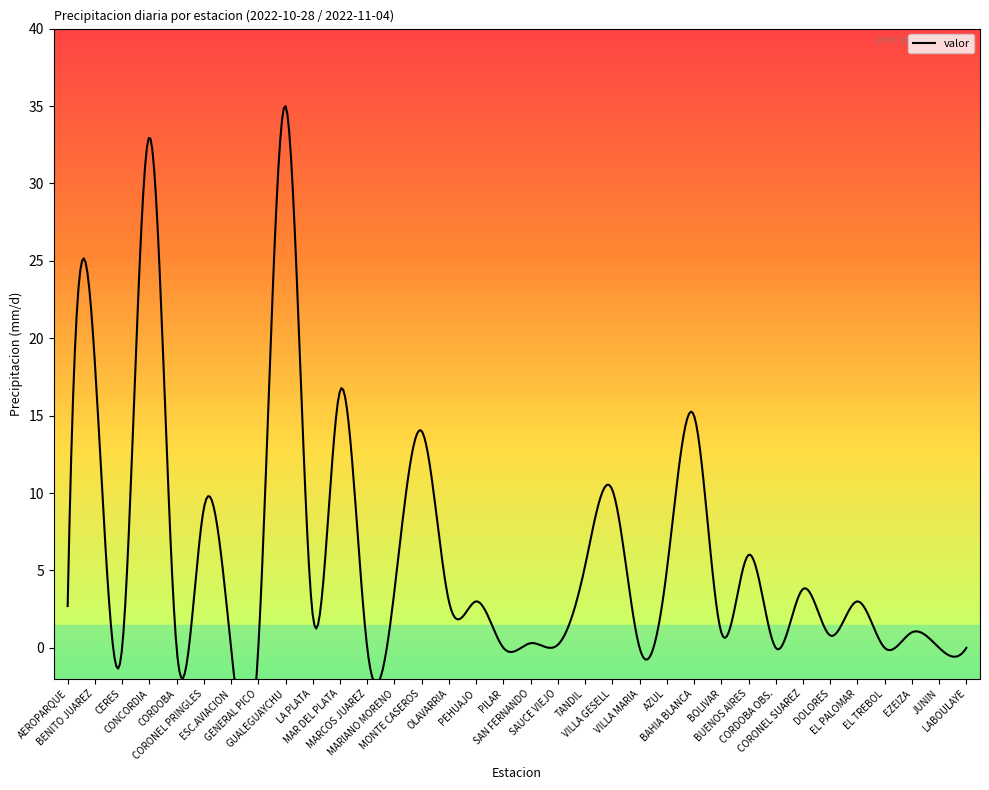

Rank the categories by value from lowest to highest.

CERES, CORDOBA, ESC.AVIACION, GENERAL PICO, MARCOS JUAREZ, PILAR, VILLA MARIA, CORDOBA OBS., EL TREBOL, JUNIN, LABOULAYE, SAUCE VIEJO, SAN FERNANDO, DOLORES, BOLIVAR, EZEIZA, LA PLATA, AEROPARQUE, OLAVARRIA, PEHUAJO, EL PALOMAR, MARIANO MORENO, CORONEL SUAREZ, AZUL, TANDIL, BUENOS AIRES, CORONEL PRINGLES, VILLA GESELL, MONTE CASEROS, BAHIA BLANCA, MAR DEL PLATA, BENITO JUAREZ, CONCORDIA, GUALEGUAYCHU